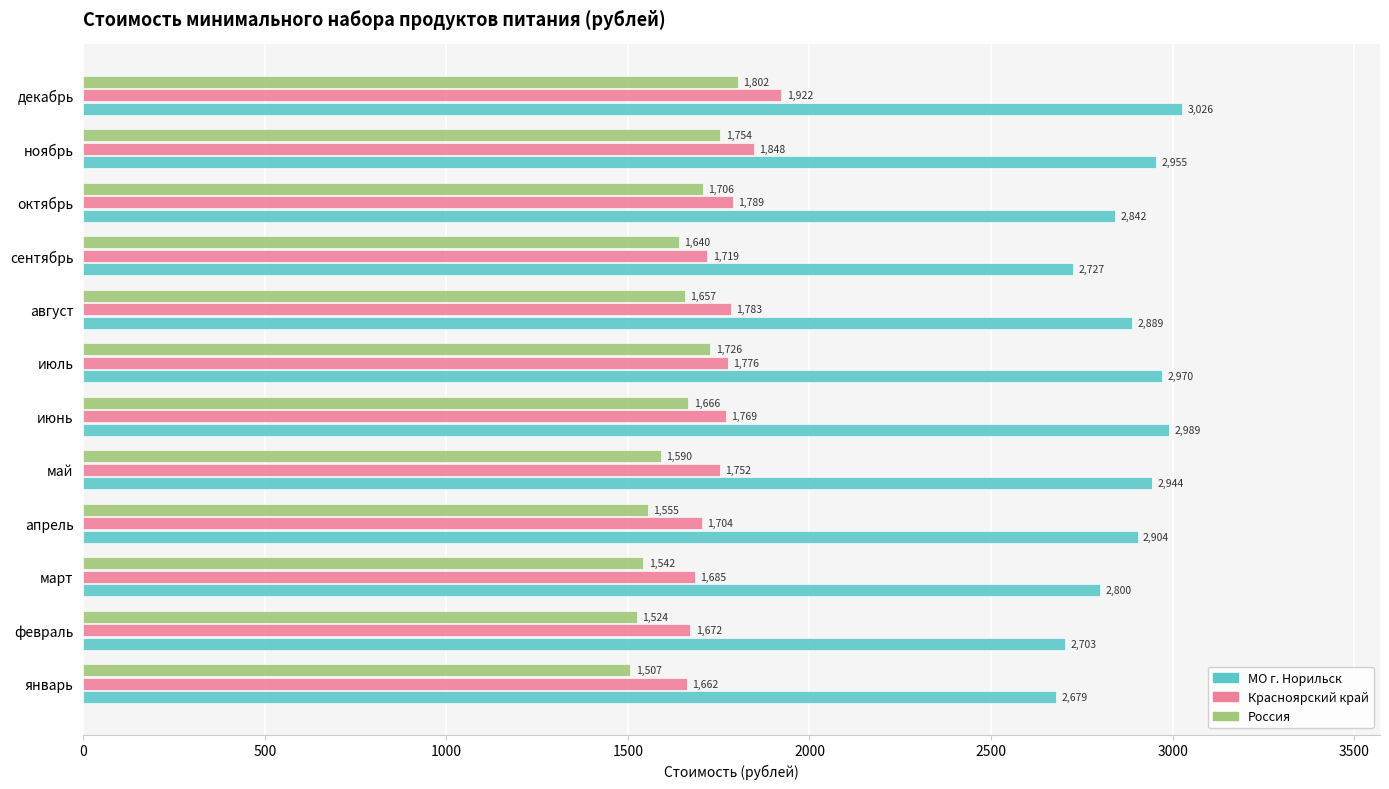

What is the approximate value of Россия at сентябрь?

1640.4